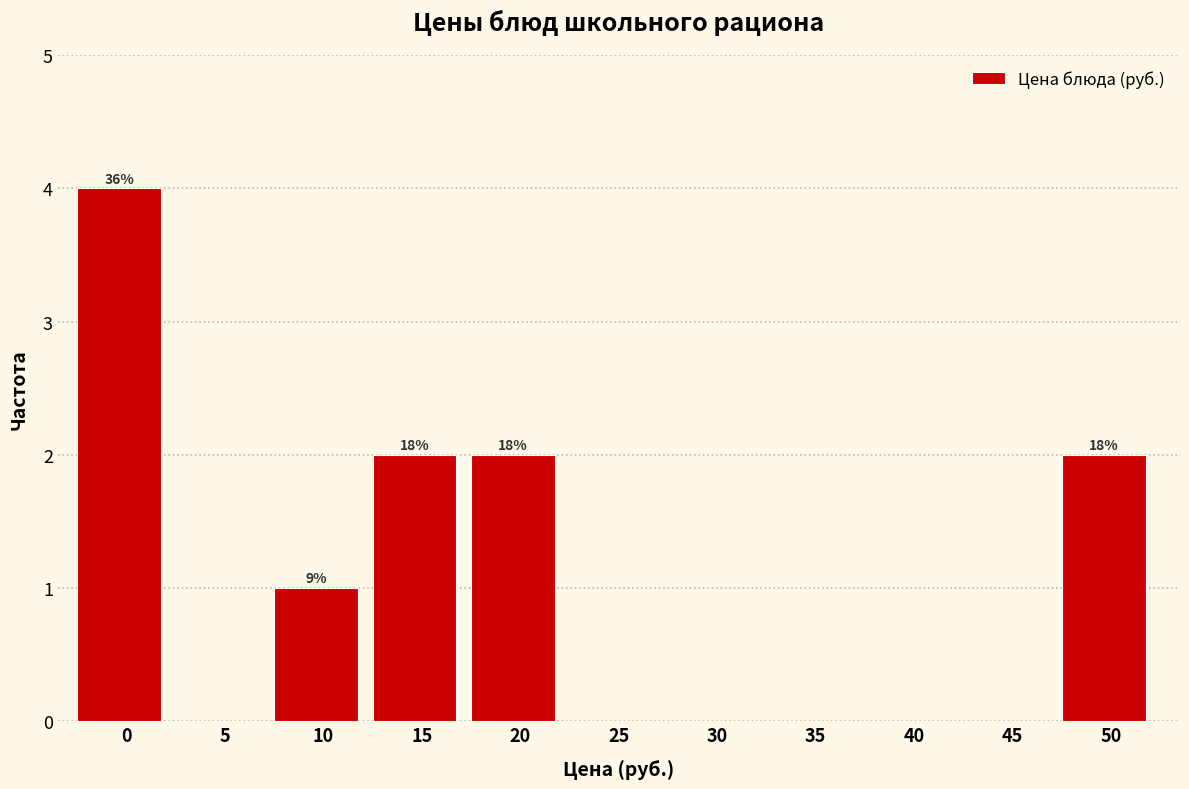

Reading left to right, list all the values displayed in this chart.

0=4	5=0	10=1	15=2	20=2	25=0	30=0	35=0	40=0	45=0	50=2